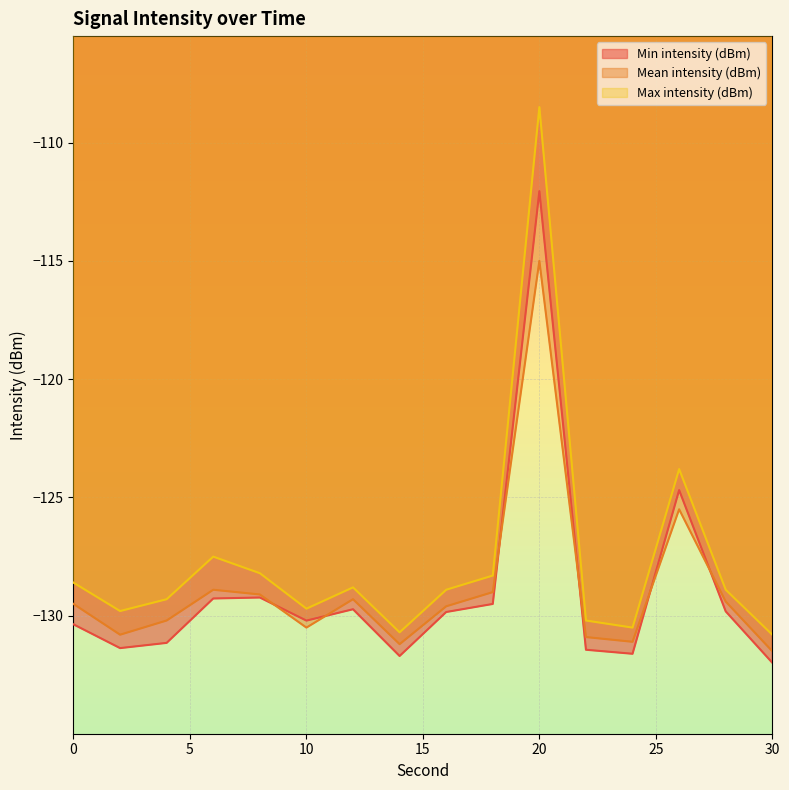

What is the lowest value of the Max intensity (dBm) series?

-130.8